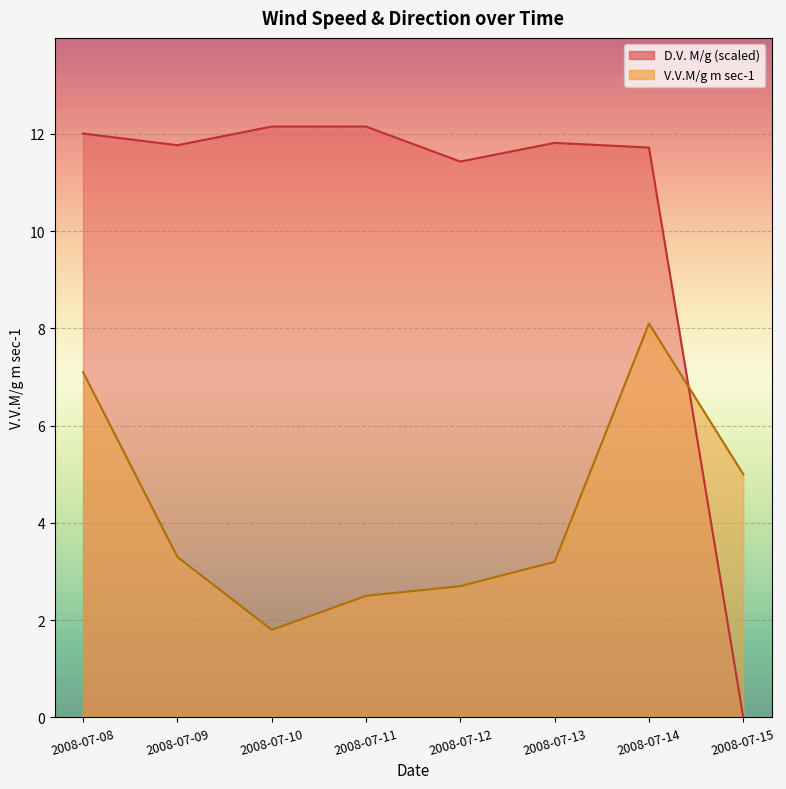

At 2008-07-10, list the series in order from smallest to largest.

V.V.M/g m sec-1, D.V. M/g